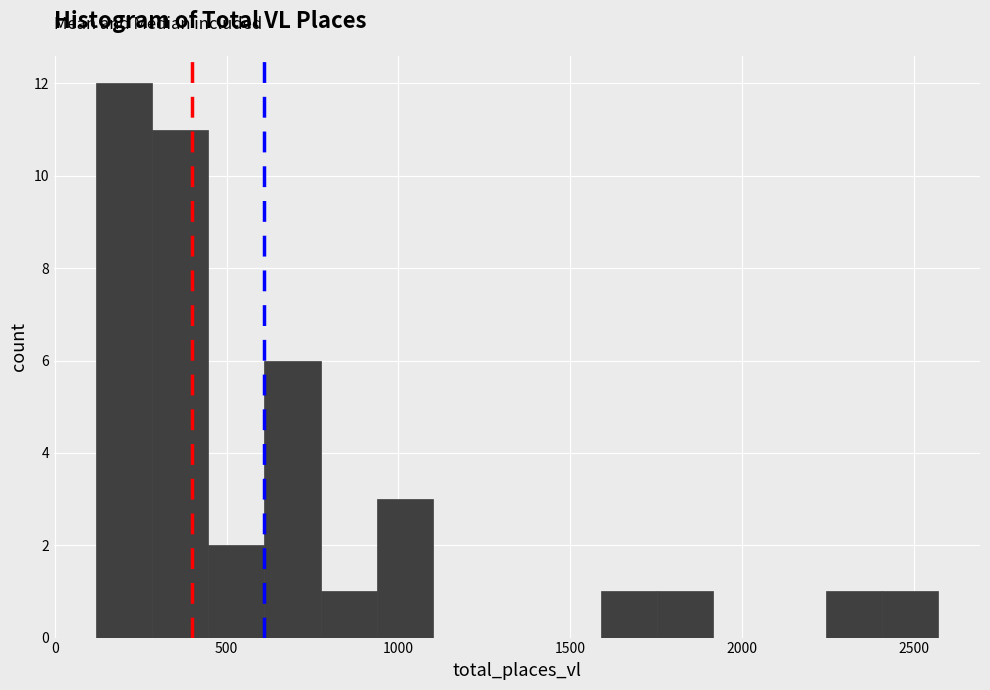

Read against the x-axis, roughly where is the centre of the tallest bar?

200